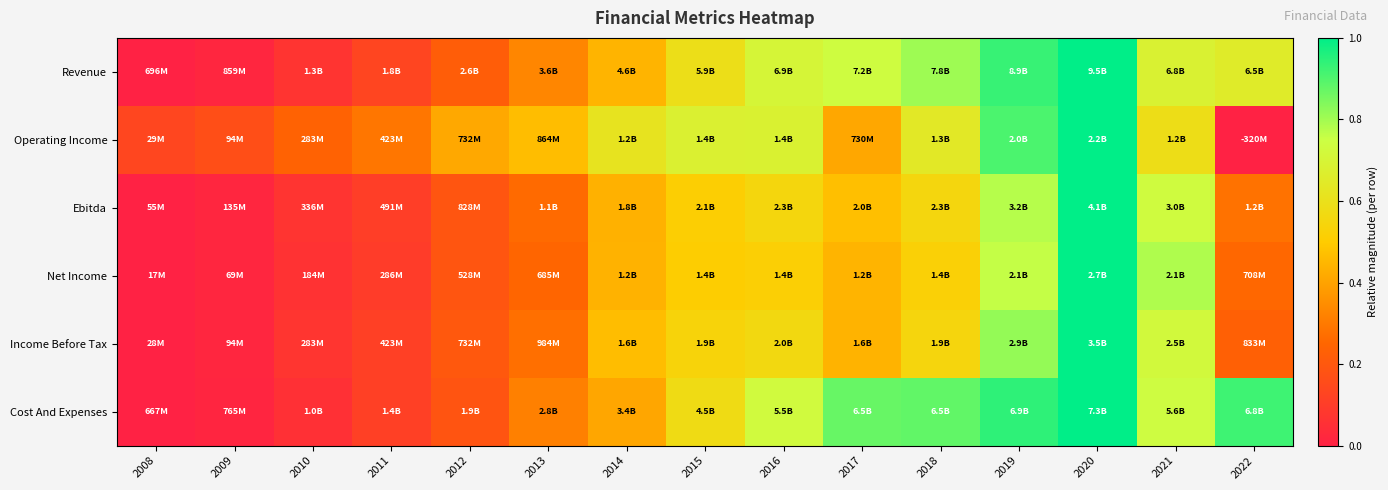

Reading left to right, extract all data points from this chart.

Revenue: 2008=0.0	2009=0.0	2010=0.1	2011=0.1	2012=0.2	2013=0.3	2014=0.4	2015=0.6	2016=0.7	2017=0.7	2018=0.8	2019=0.9	2020=1.0	2021=0.7	2022=0.7
Operating Income: 2008=0.1	2009=0.2	2010=0.2	2011=0.3	2012=0.4	2013=0.5	2014=0.6	2015=0.7	2016=0.7	2017=0.4	2018=0.6	2019=0.9	2020=1.0	2021=0.6	2022=0.0
Ebitda: 2008=0.0	2009=0.0	2010=0.1	2011=0.1	2012=0.2	2013=0.3	2014=0.4	2015=0.5	2016=0.5	2017=0.5	2018=0.6	2019=0.8	2020=1.0	2021=0.7	2022=0.3
Net Income: 2008=0.0	2009=0.0	2010=0.1	2011=0.1	2012=0.2	2013=0.2	2014=0.4	2015=0.5	2016=0.5	2017=0.4	2018=0.5	2019=0.8	2020=1.0	2021=0.8	2022=0.3
Income Before Tax: 2008=0.0	2009=0.0	2010=0.1	2011=0.1	2012=0.2	2013=0.3	2014=0.5	2015=0.5	2016=0.6	2017=0.4	2018=0.5	2019=0.8	2020=1.0	2021=0.7	2022=0.2
Cost And Expenses: 2008=0.0	2009=0.0	2010=0.1	2011=0.1	2012=0.2	2013=0.3	2014=0.4	2015=0.6	2016=0.7	2017=0.9	2018=0.9	2019=0.9	2020=1.0	2021=0.7	2022=0.9